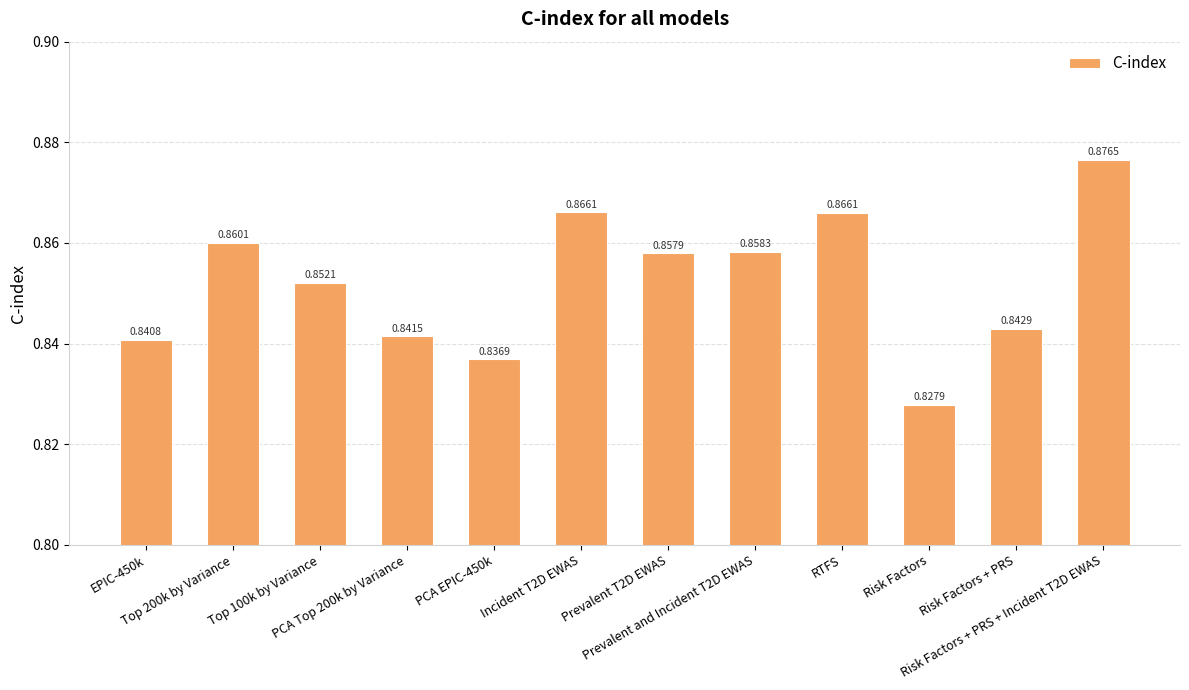

Reading left to right, extract all data points from this chart.

0.8	0.9	0.9	0.8	0.8	0.9	0.9	0.9	0.9	0.8	0.8	0.9